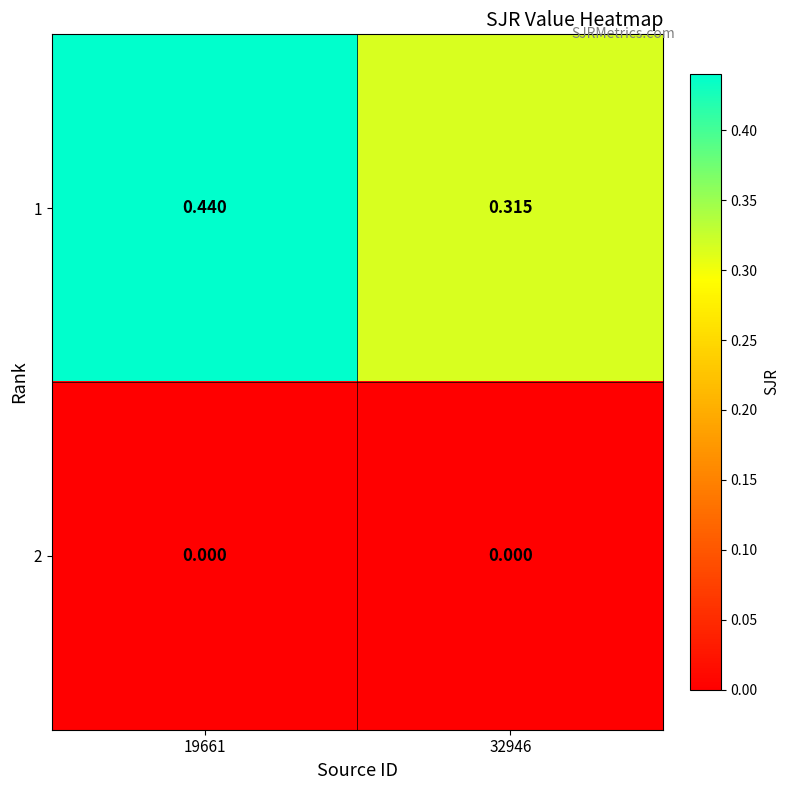

Which series has the largest total across all categories?

1